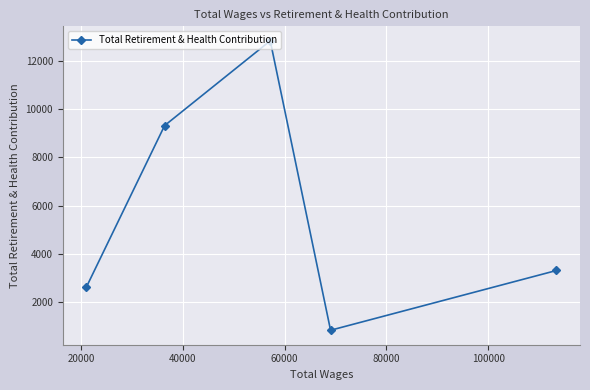

What is the value of the 5th point from the left?

3318